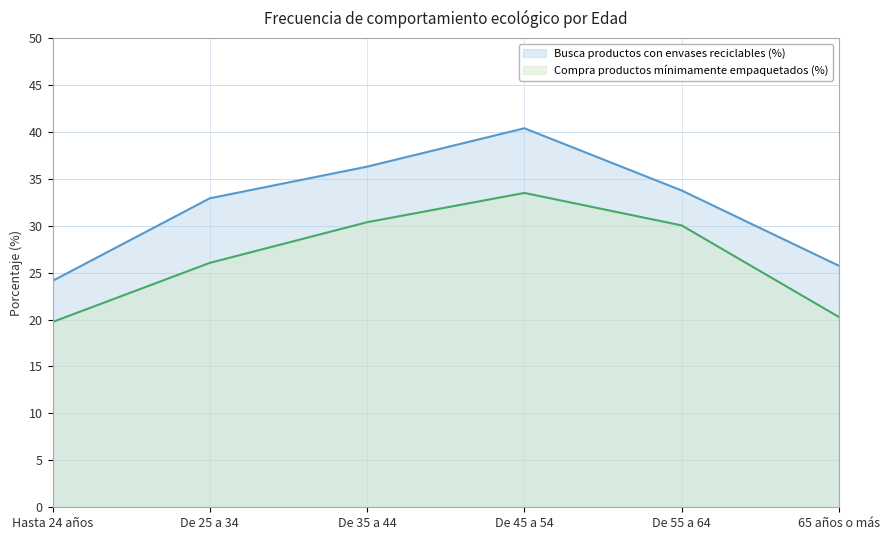

How many lines are shown in the chart?

2